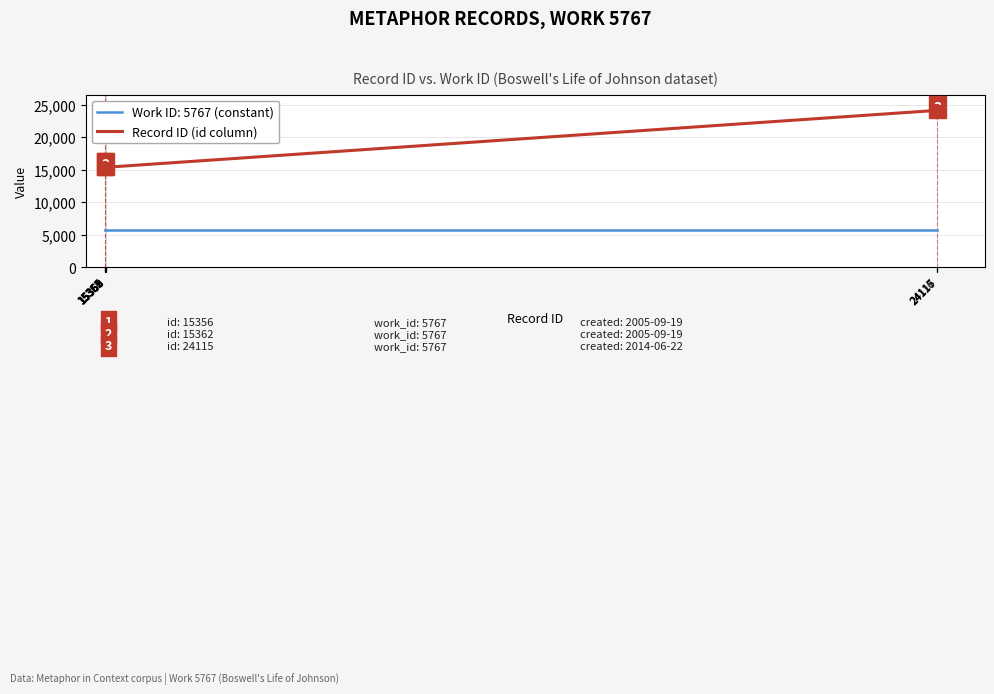

Count the number of categories in the chart.

10